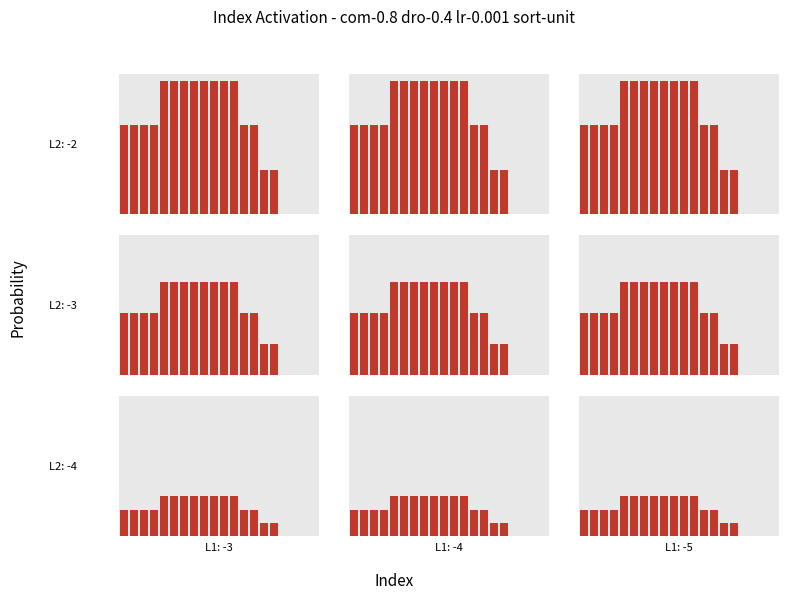

At which category does the chart reach its minimum across all series?

16